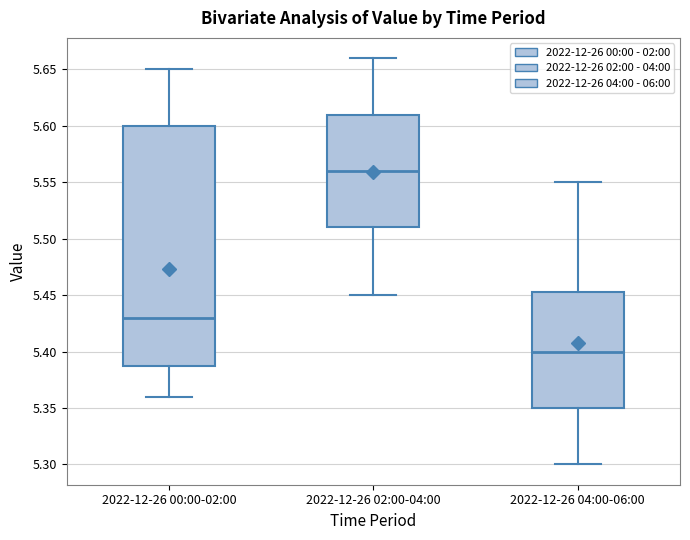

Which box has the lowest median line?

2022-12-26 04:00-06:00